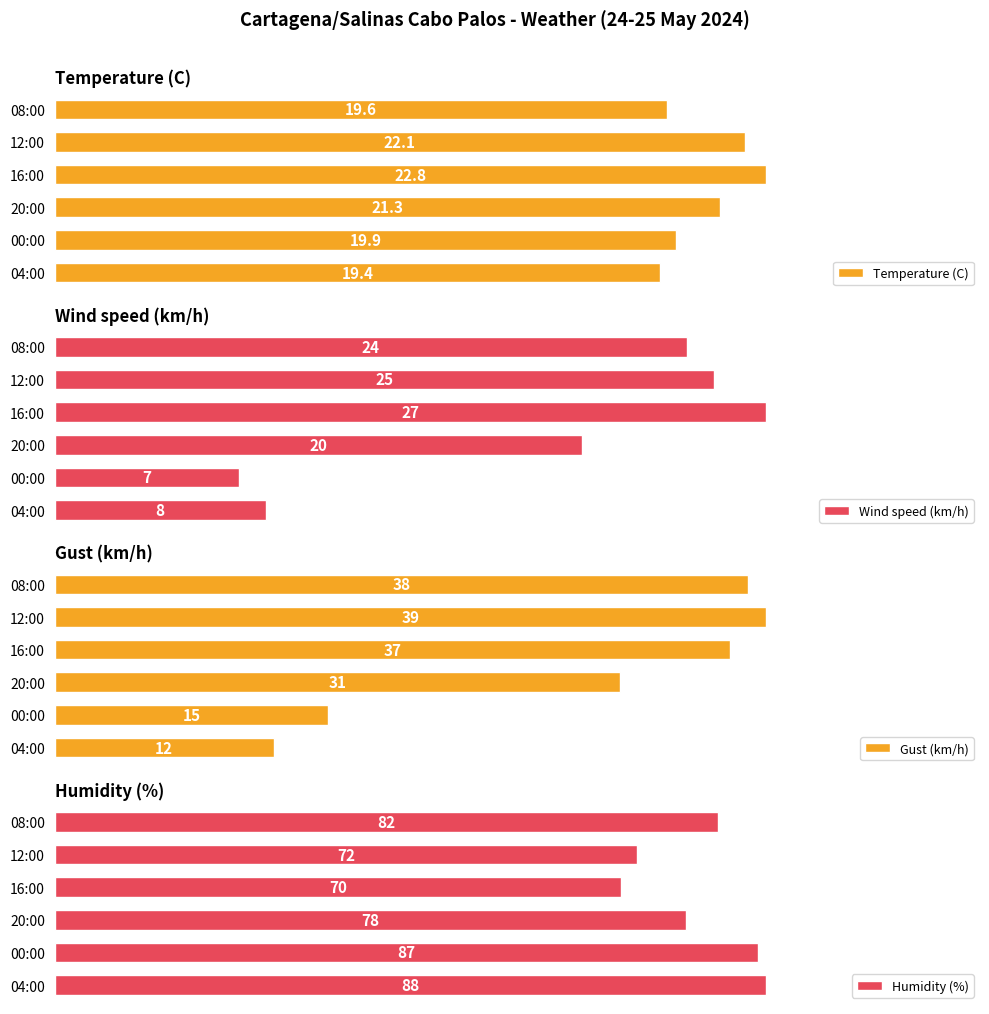

List the labels in order of Humidity (%) value, largest first.

04:00, 00:00, 08:00, 20:00, 12:00, 16:00